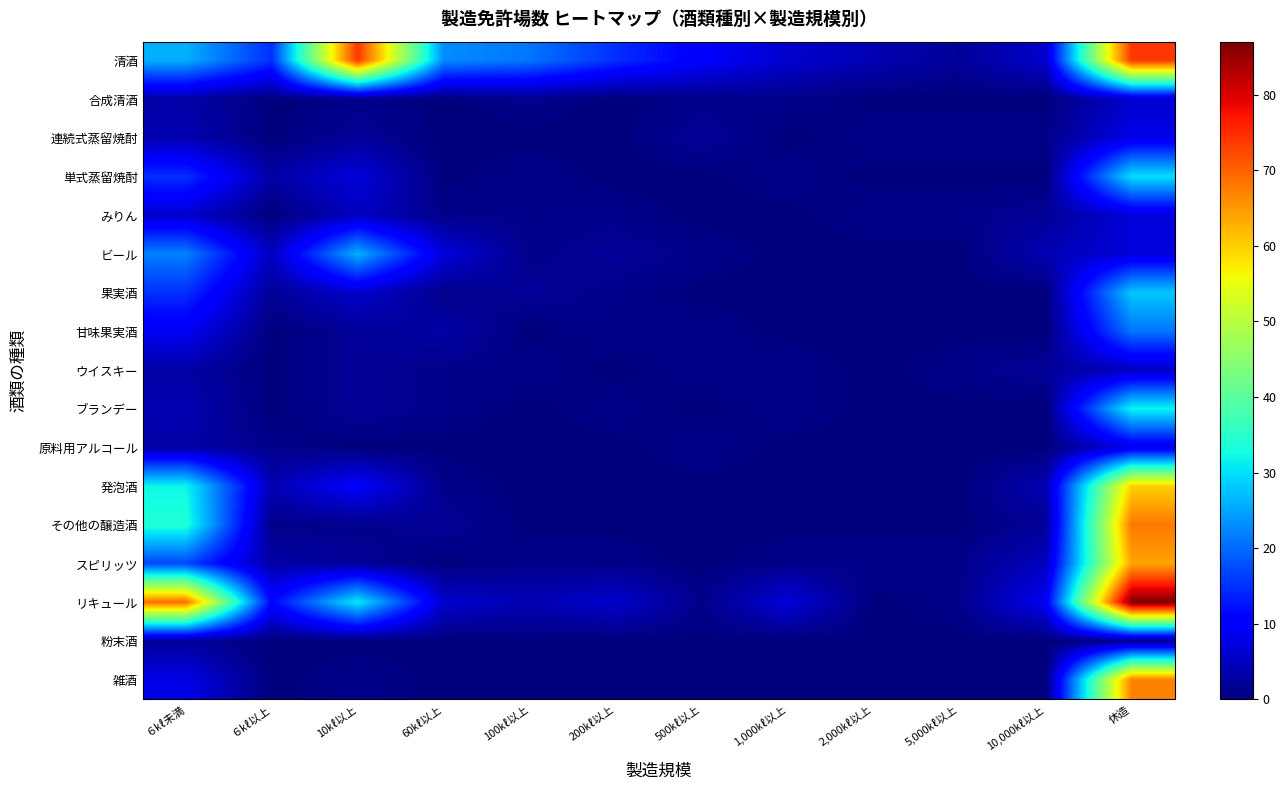

At 10,000㎘以上, list the series in order from smallest to largest.

合成清酒, 単式蒸留焼酎, 果実酒, 甘味果実酒, ブランデー, 原料用アルコール, 粉末酒, 雑酒, 連続式蒸留焼酎, みりん, ウイスキー, その他の醸造酒, ビール, 発泡酒, スピリッツ, 清酒, リキュール